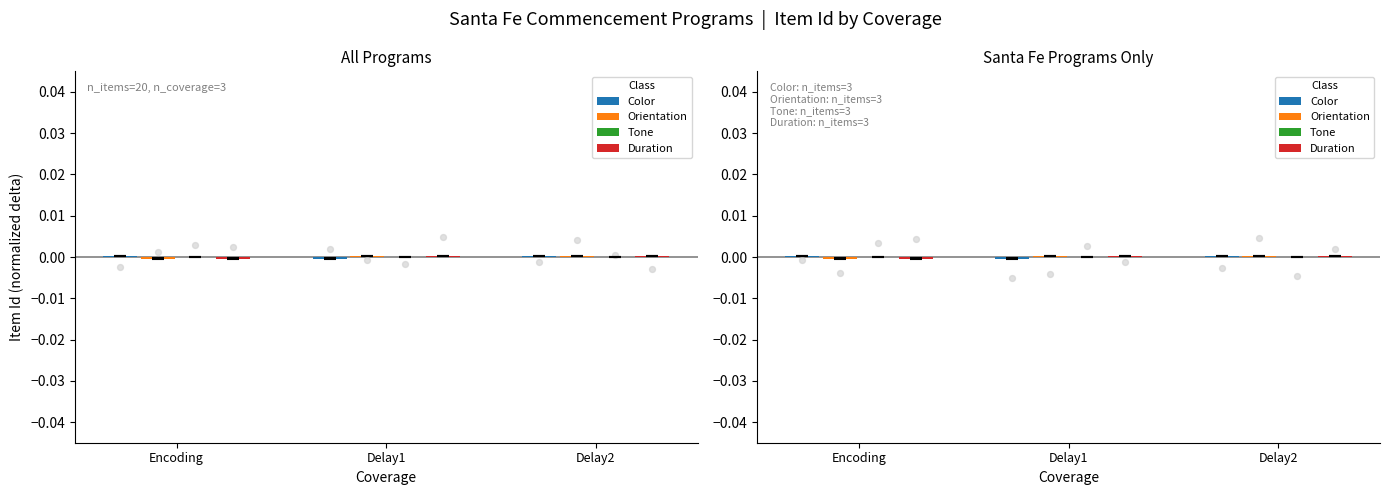

Which series contains the highest Y value?

Color